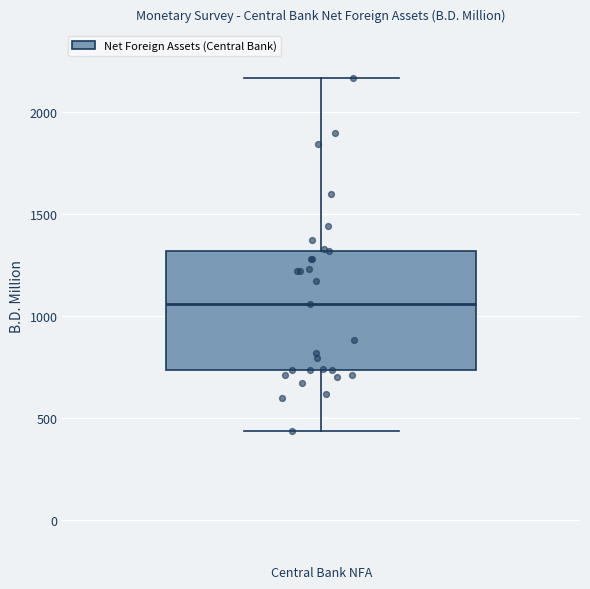

Read this box plot against the y-axis: the position of the median line, the range covered by the box, and the ends of both whiskers. The values are not printed on the chart, so give them approximately, as read against the axis.

median 1050, box 750 to 1300, whiskers 450 to 2150